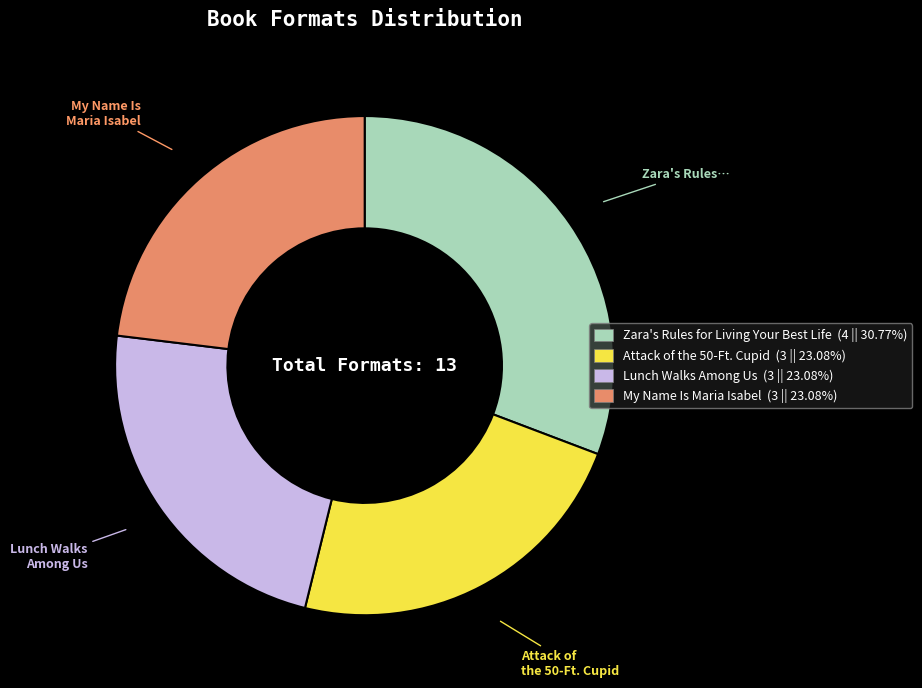

Is there any slice that represents more than half of the pie?

No